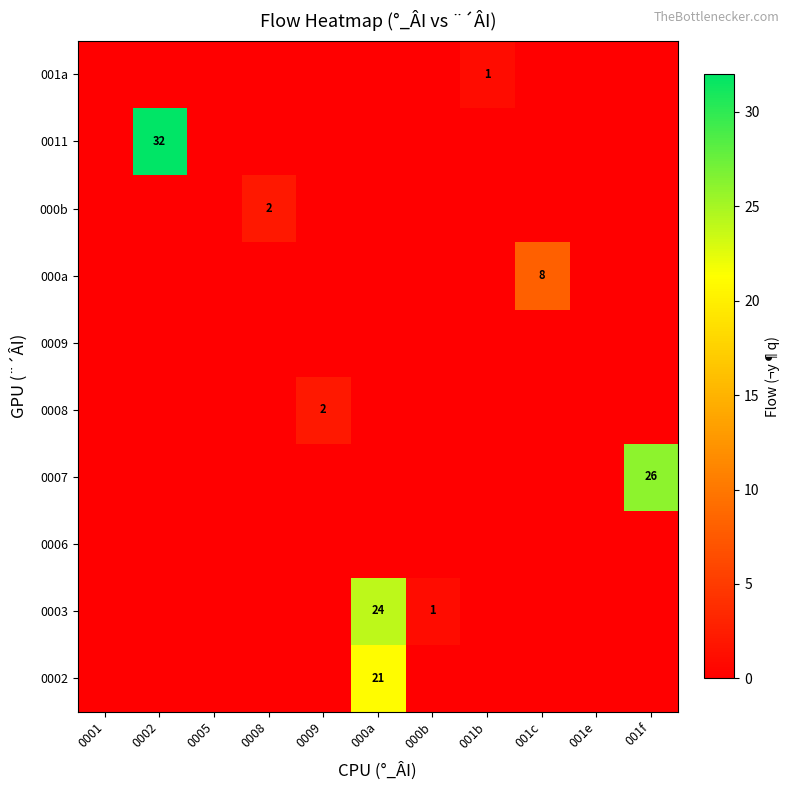

What is the average value of the 000a series?

1